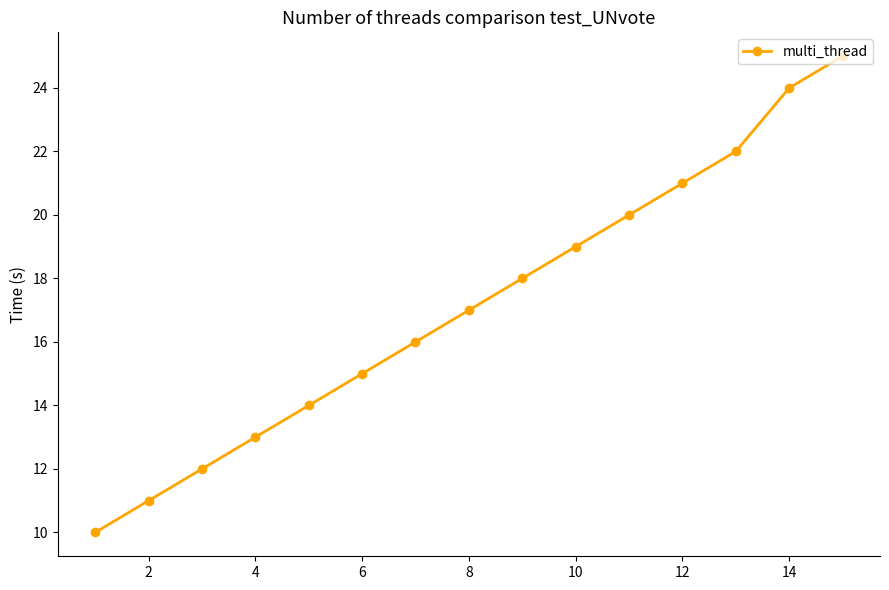

What is the value of the 5th point from the left?

14